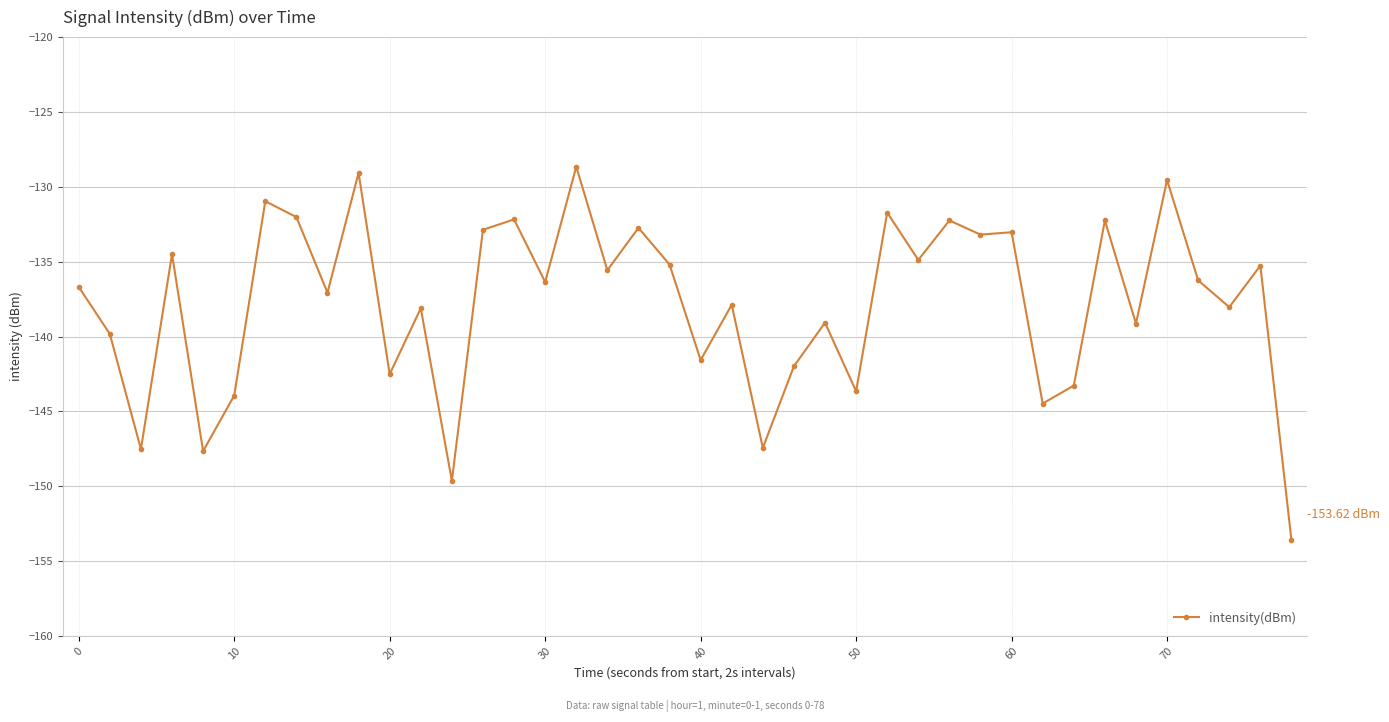

True or false: the data has more than 1 interior local peaks.

True